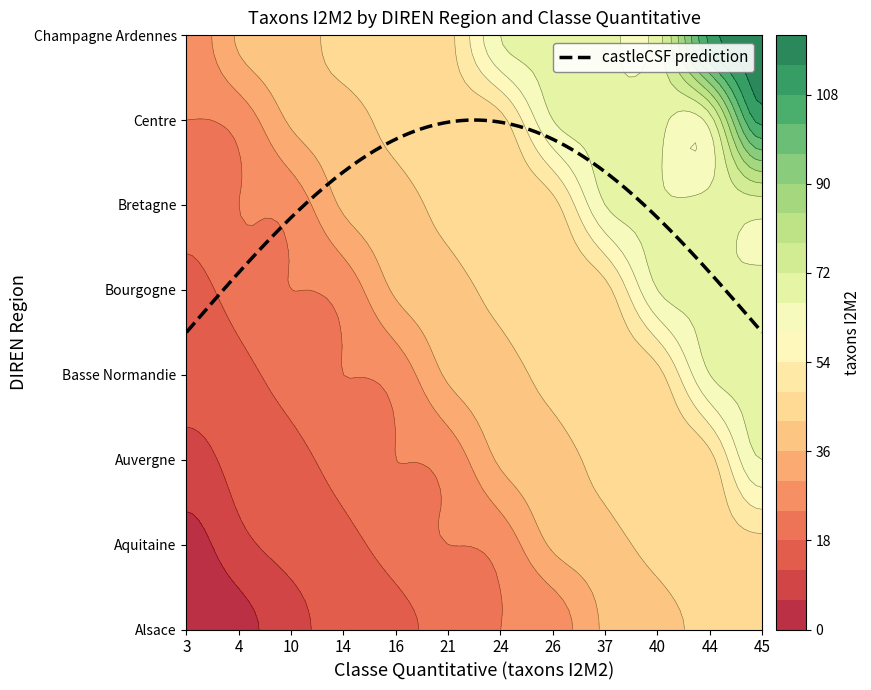

At which category is the sum across all series the highest?

45